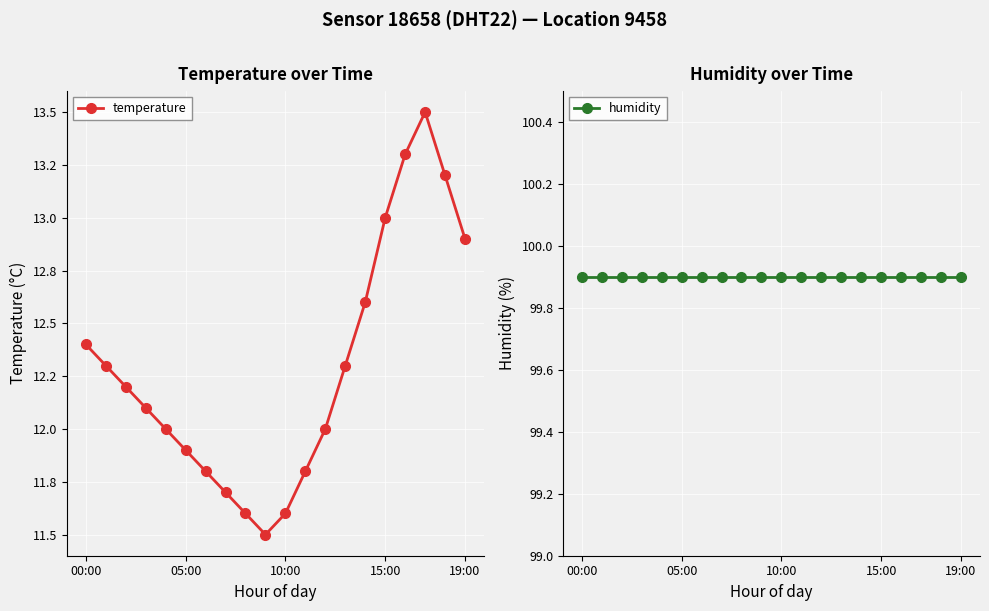

True or false: temperature and humidity cross at least once.

False